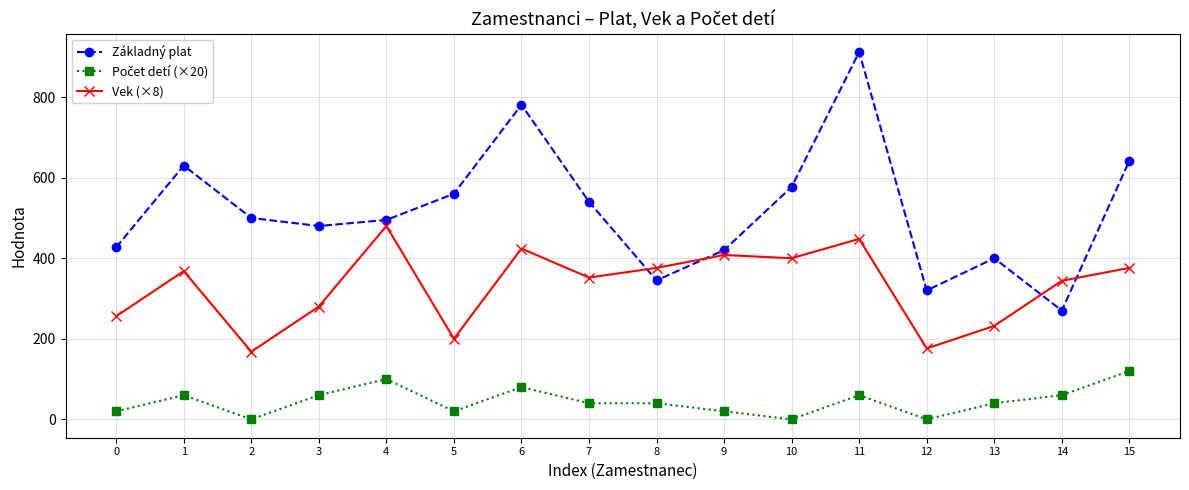

True or false: Základný plat and Vek (×8) cross at least once.

True